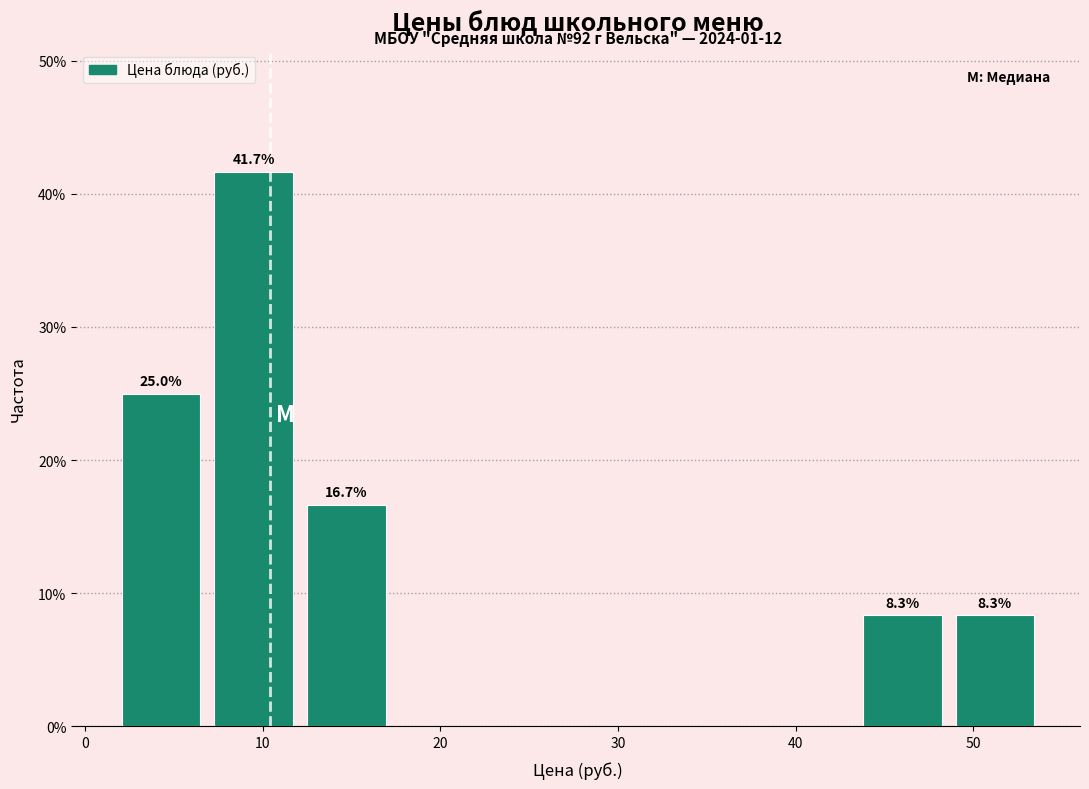

Which range on the x-axis has the tallest bar?

7 to 12